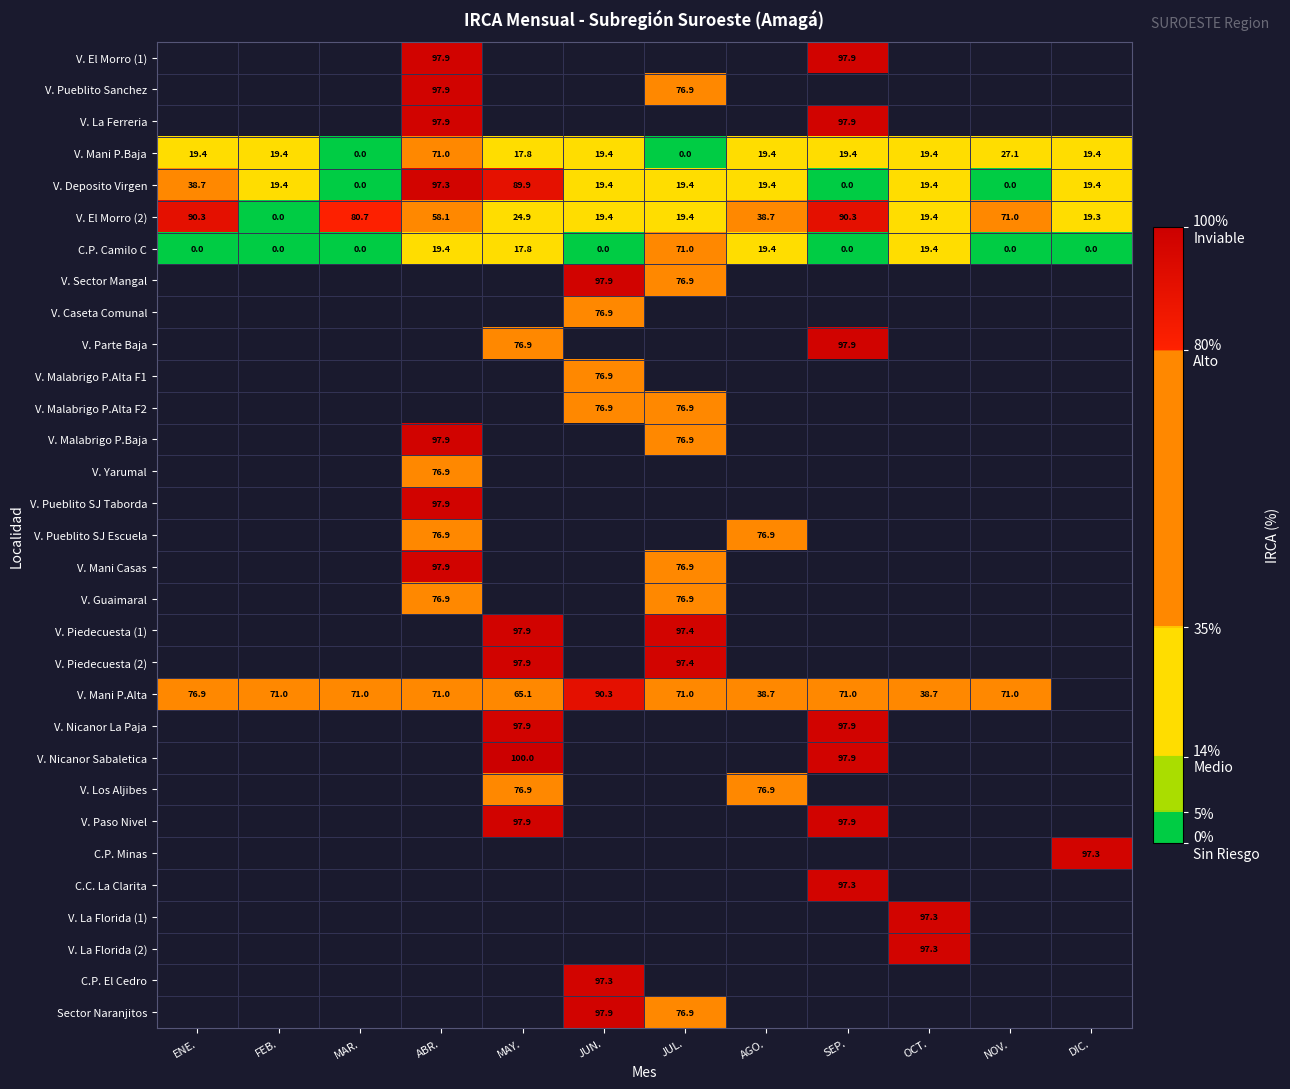

The value of V. Los Aljibes at AGO. is 22.5. True or false?

False